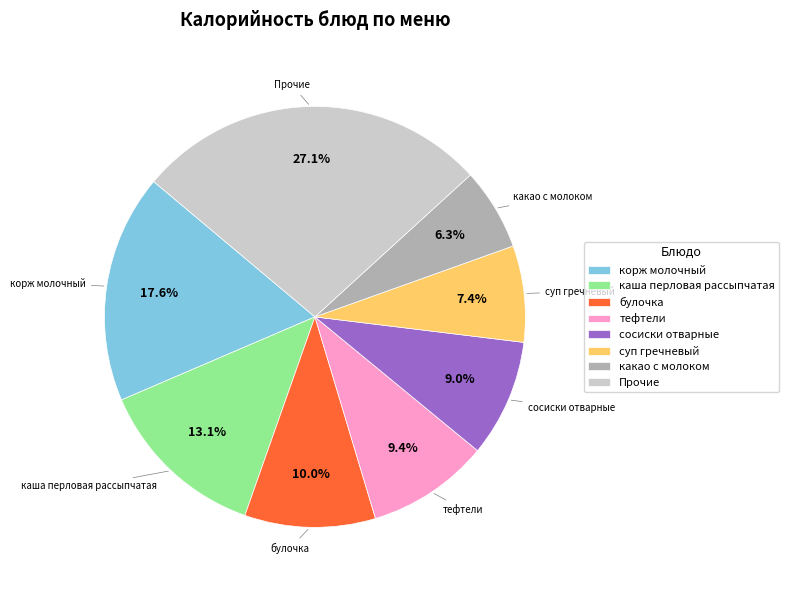

Is it true that корж молочный is 18% of the pie?

True